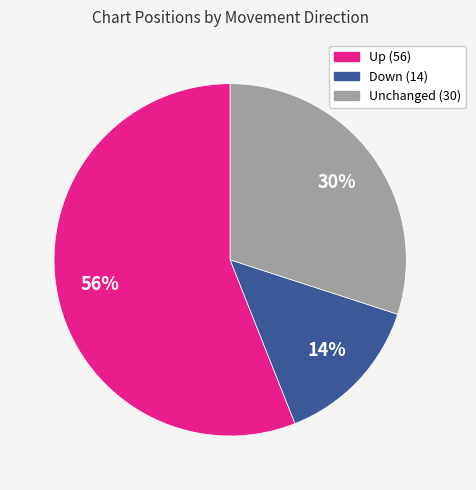

Is there any slice that represents more than half of the pie?

Yes